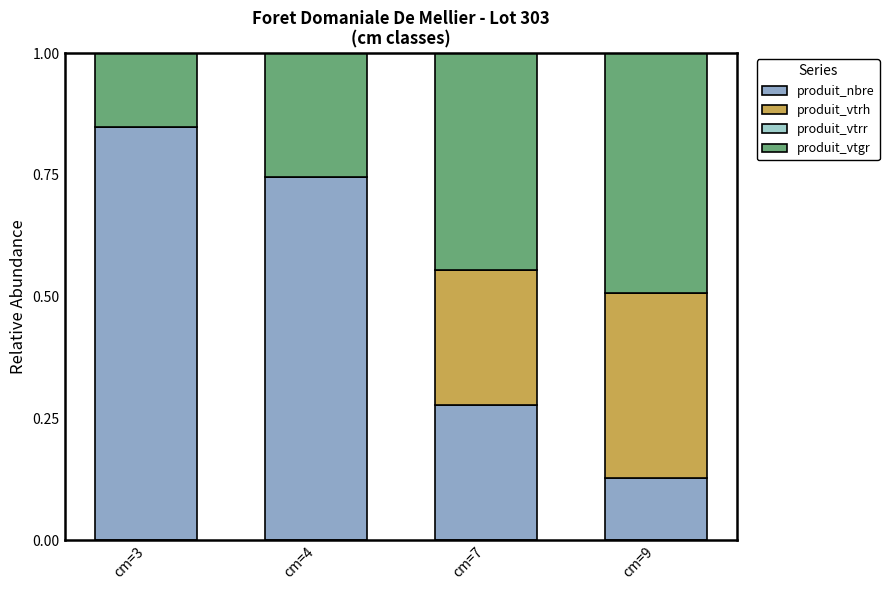

What is the total value across all series at cm=3?

1.0